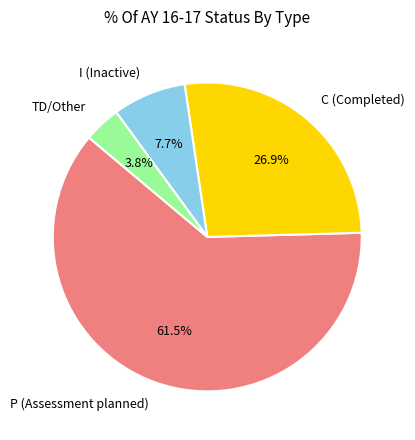

To the nearest percent, what is the difference between the largest and smallest slice percentages?

58%